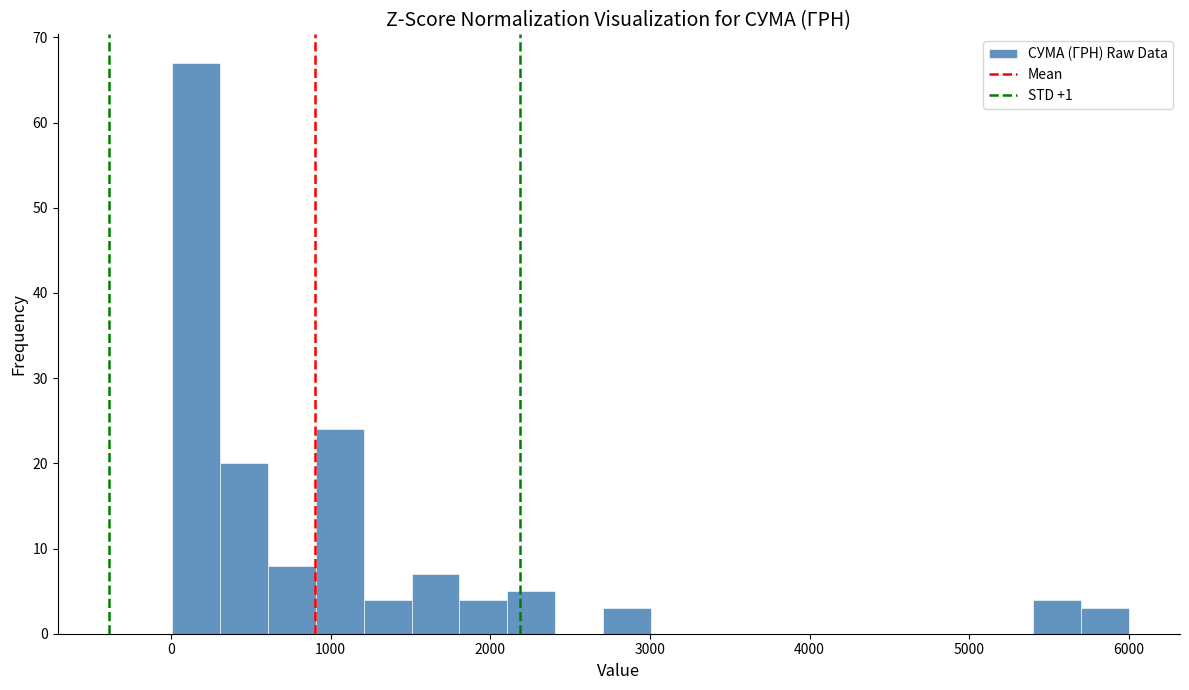

Around what value on the x-axis is the tallest bar? Give the approximate position of its centre, as read against the axis.

200